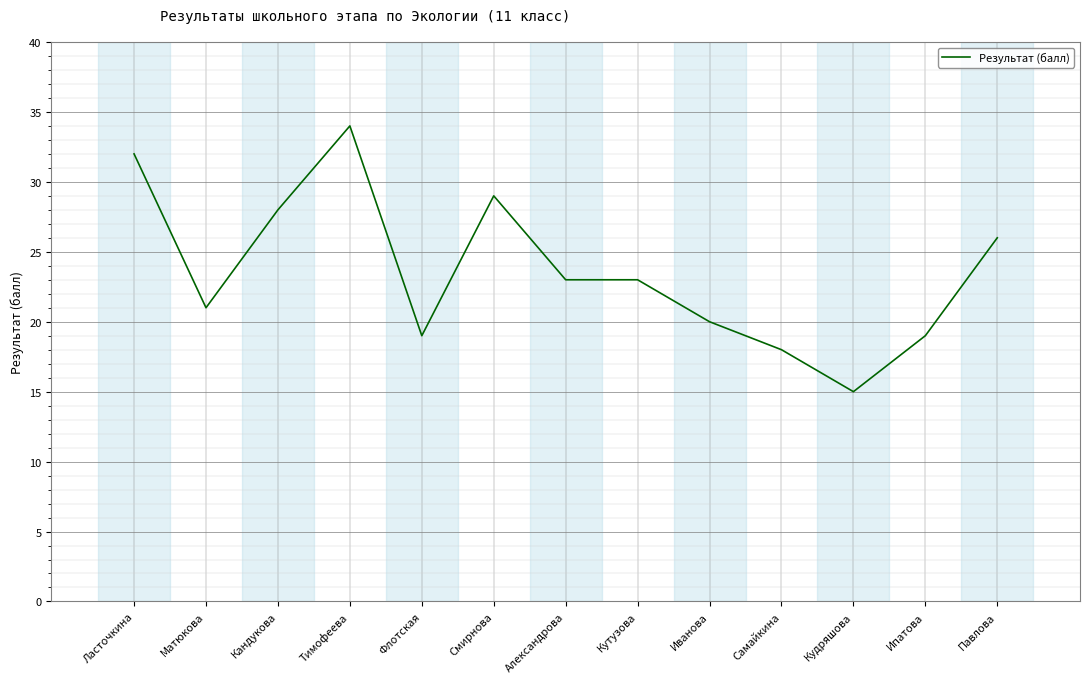

Which category has the highest value across all series?

Тимофеева